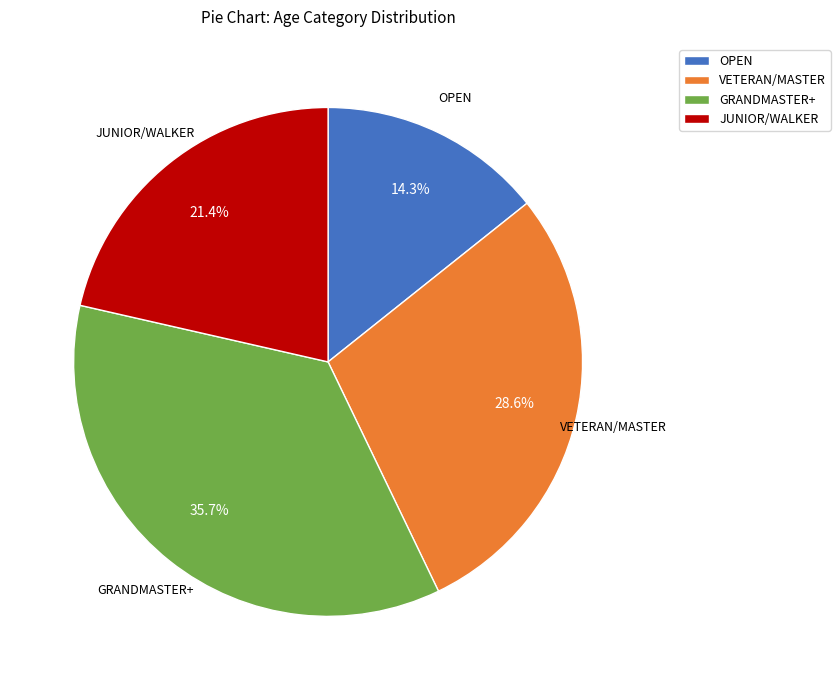

Which category has the smallest portion of the pie?

OPEN